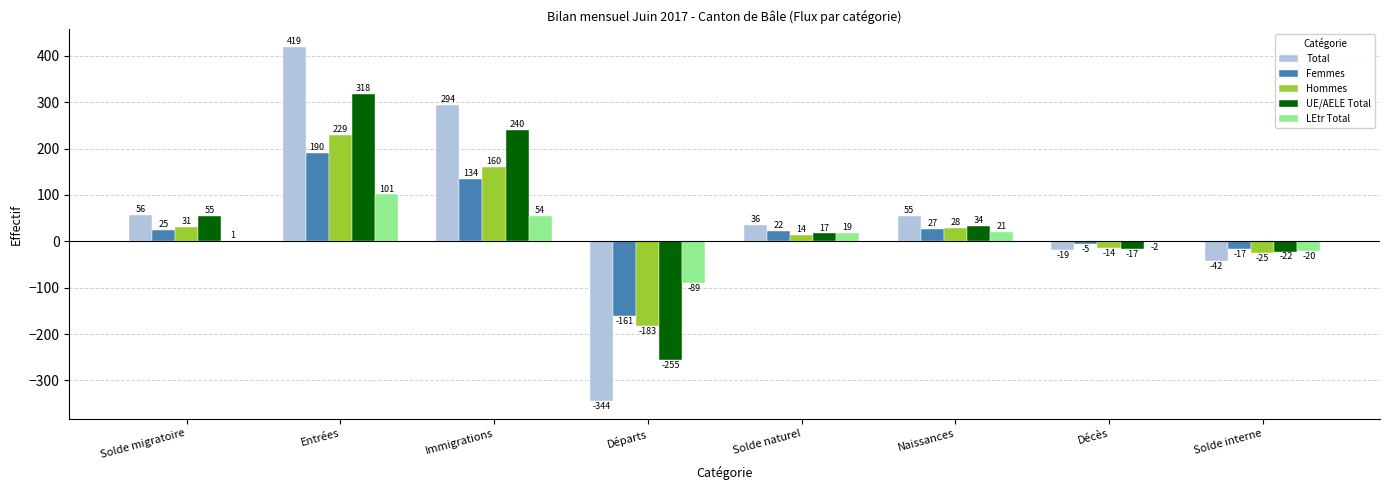

What is the average value of the Total series?

57